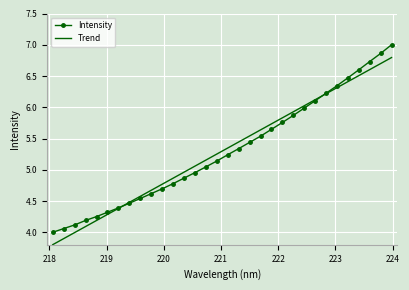

Rank the series by their maximum value, from highest to lowest.

Intensity, Trend